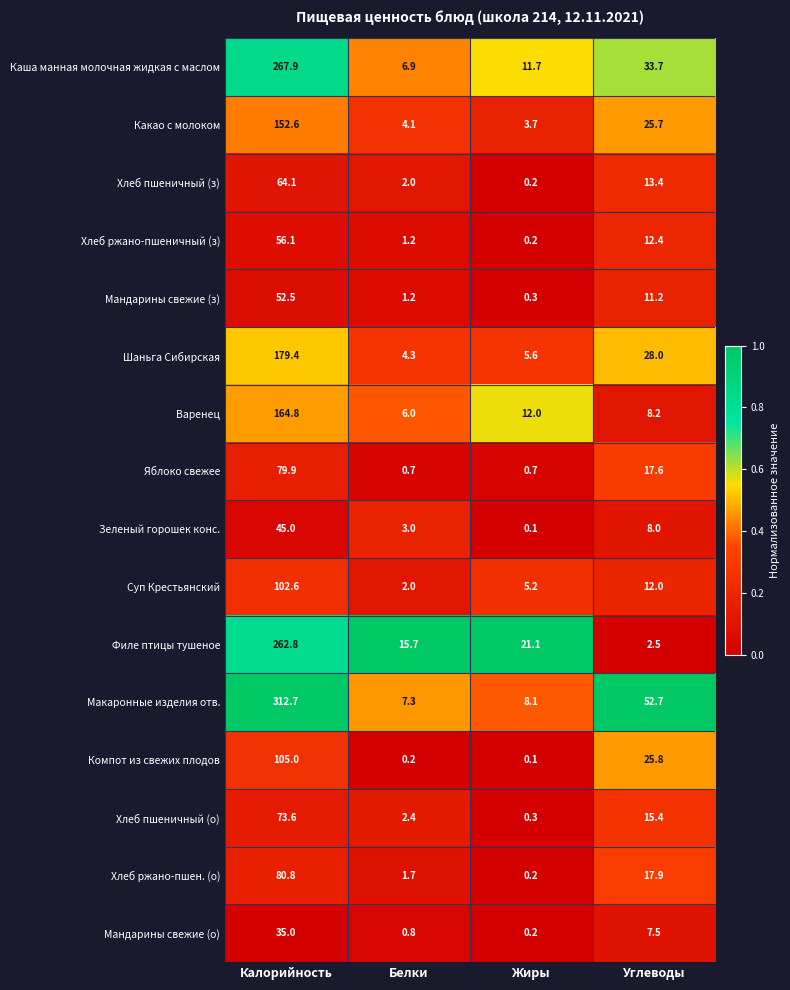

Which category has the lowest value across all series?

Жиры